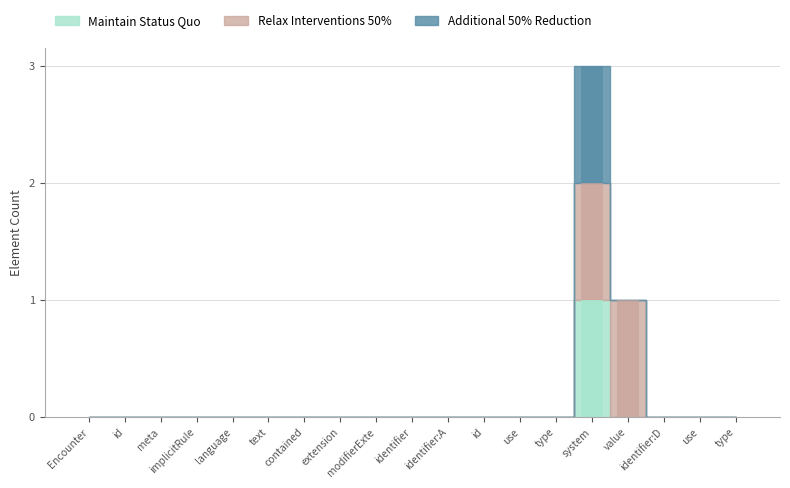

The Relax Interventions 50% series shows 0 at type. True or false?

False